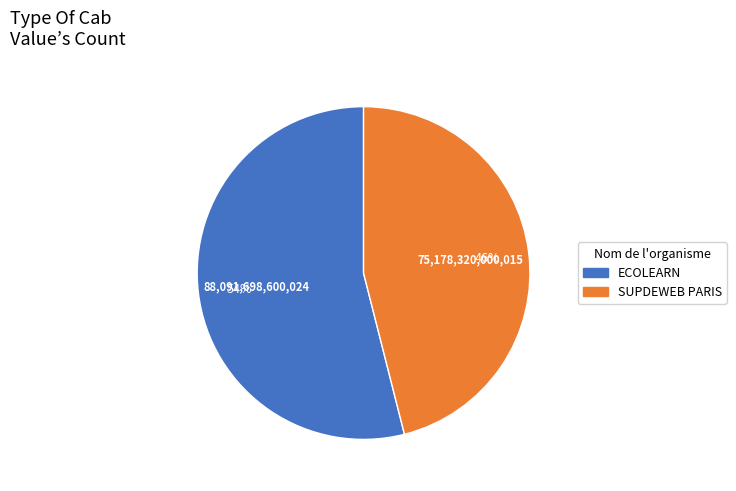

True or false: SUPDEWEB PARIS accounts for 46% of the total.

True